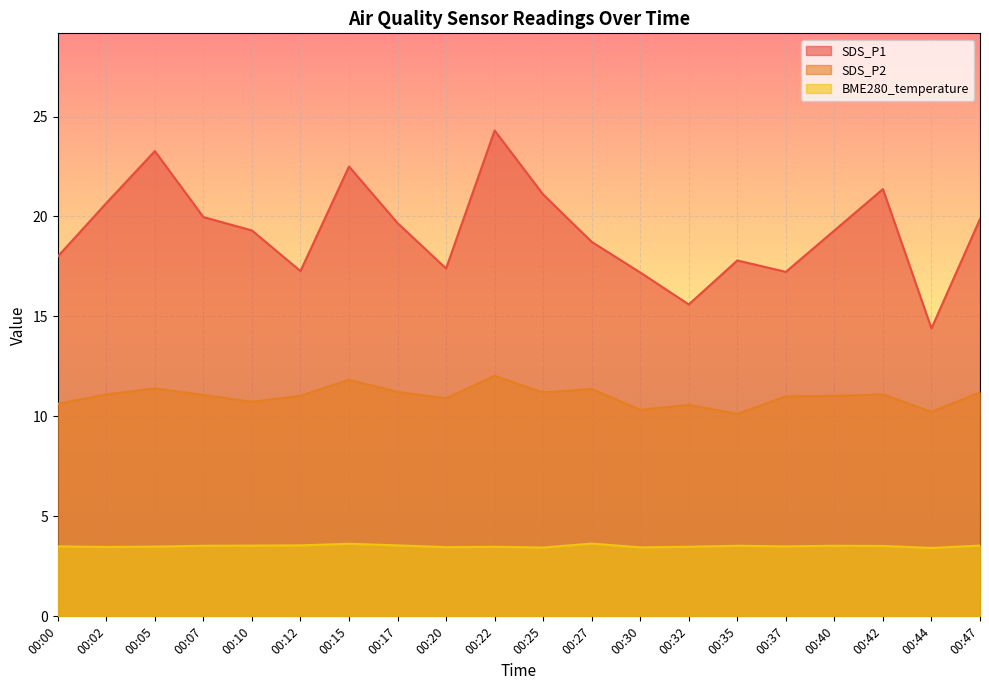

What is the sum of the BME280_temperature values at 00:35 and 00:42?

7.0